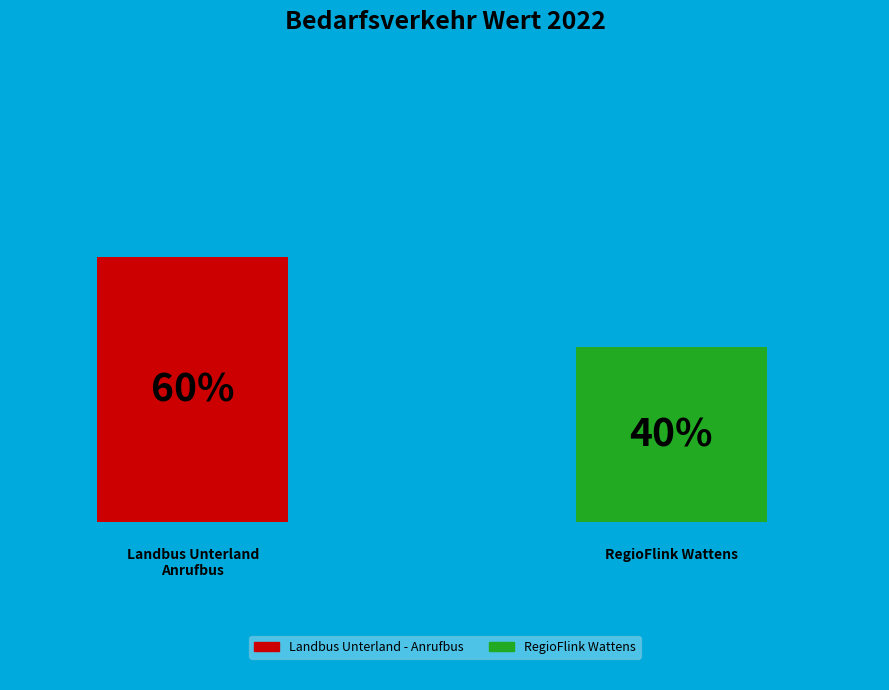

Does any single category account for the majority?

Yes